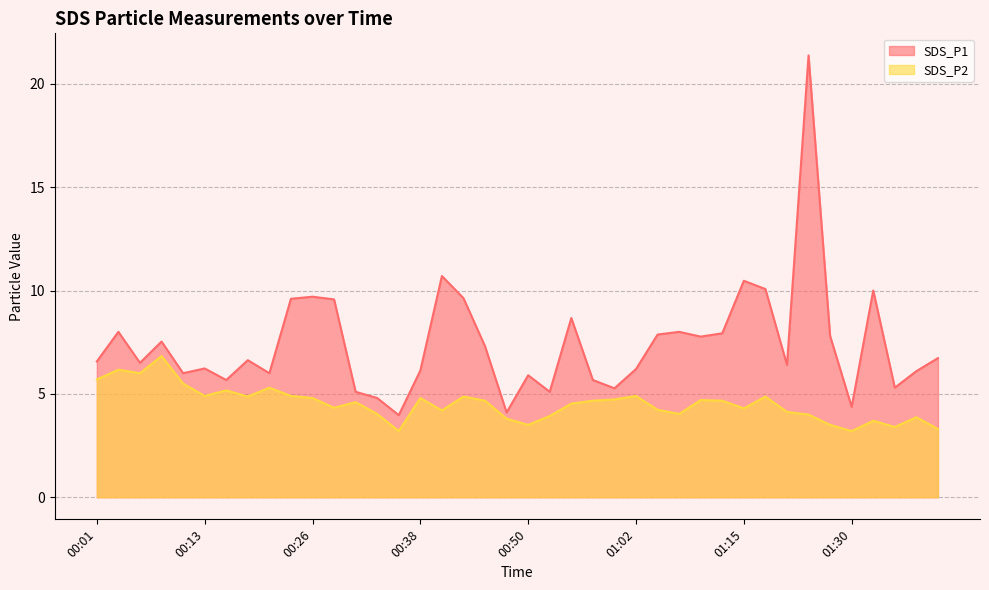

True or false: SDS_P2 has a value of 1.7 at 00:28.

False